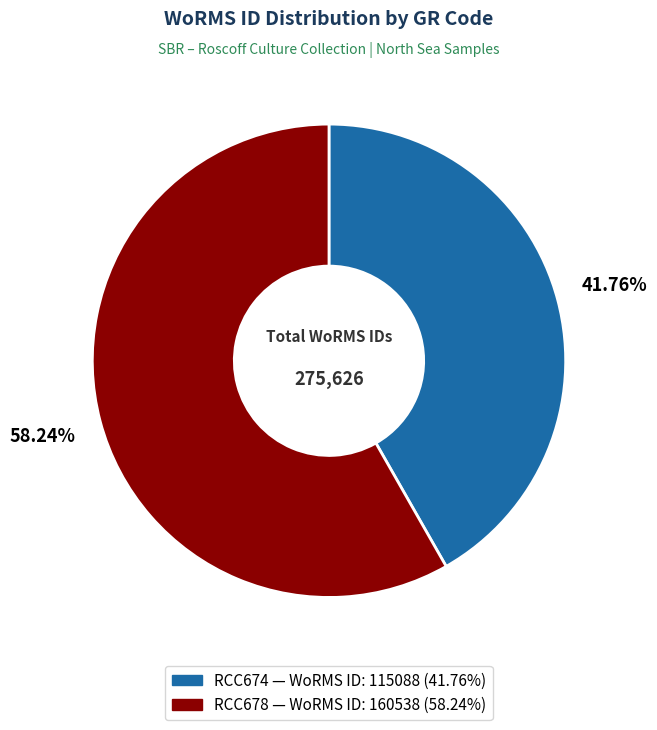

Is it true that RCC678 is 58% of the pie?

True